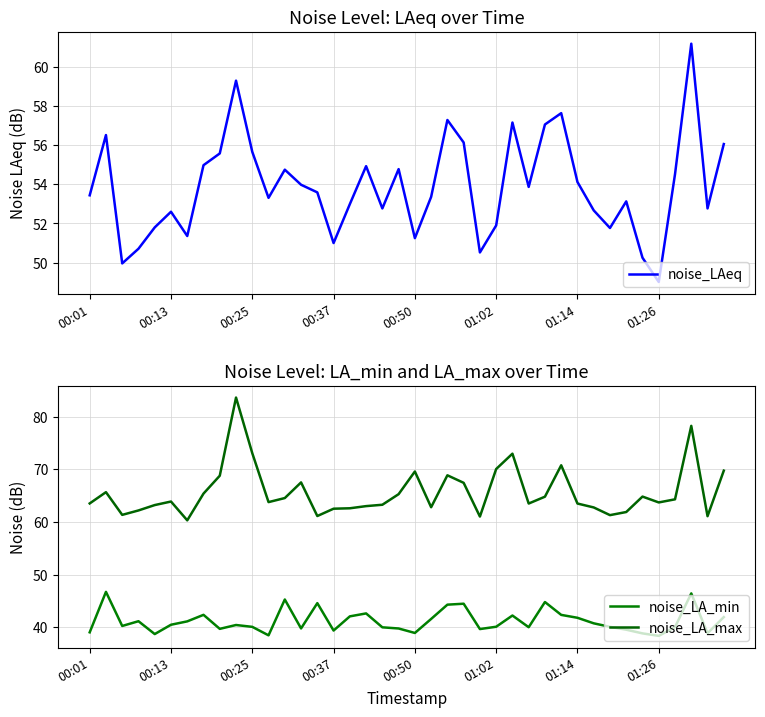

Rank the series by their maximum value, from lowest to highest.

noise_LA_min, noise_LAeq, noise_LA_max